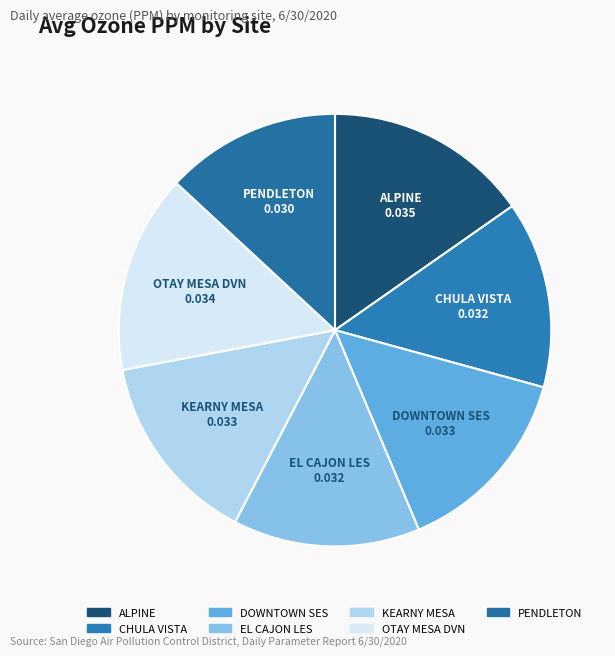

Do DOWNTOWN SES and KEARNY MESA together represent more than half of the pie?

No